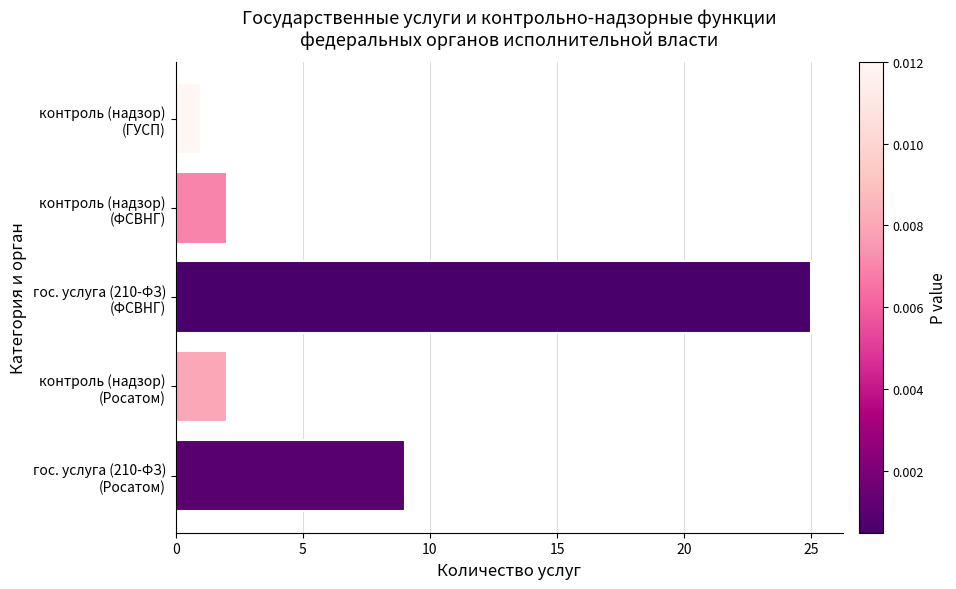

At which category does the chart reach its minimum across all series?

контроль (надзор)
(ГУСП)